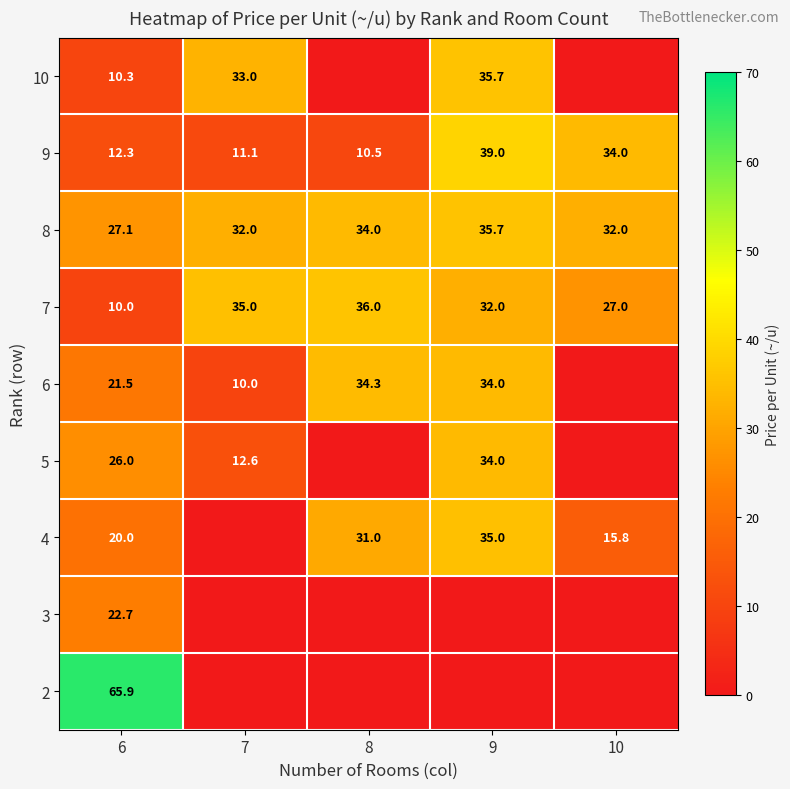

What is the total value across all series at 7?

133.7